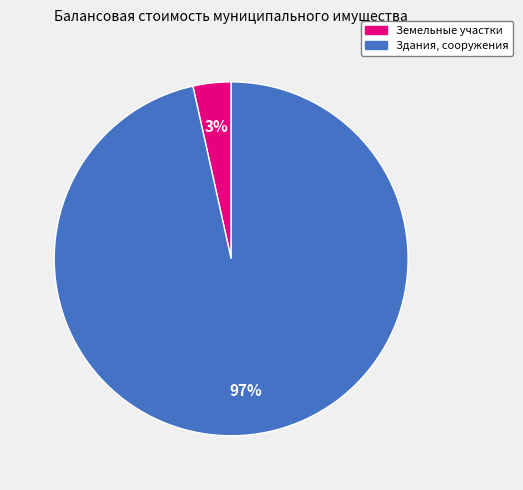

Is there any slice that represents more than half of the pie?

Yes